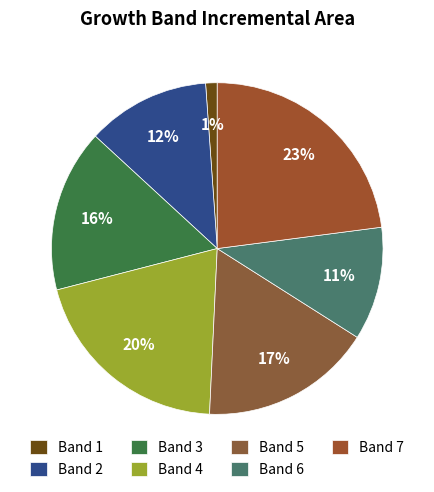

Count the number of slices in the pie.

7